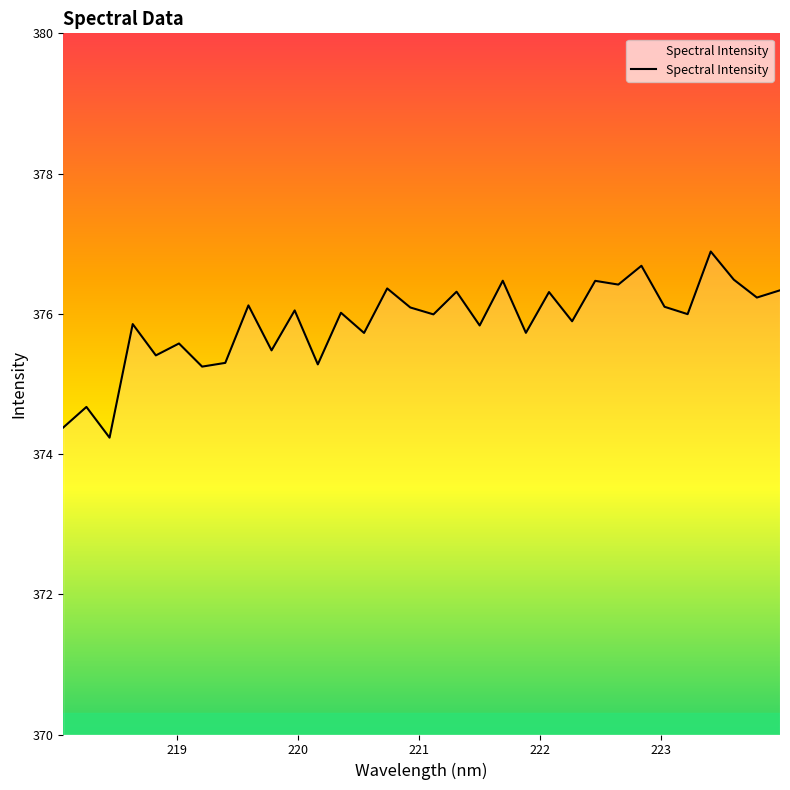

How many categories are shown in the chart?

32